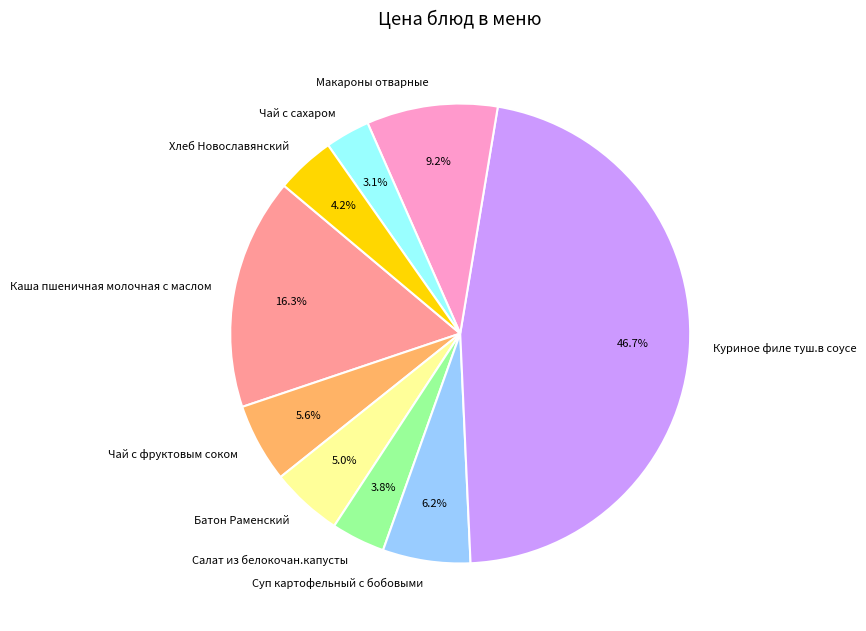

Which category has the smallest portion of the pie?

Чай с сахаром